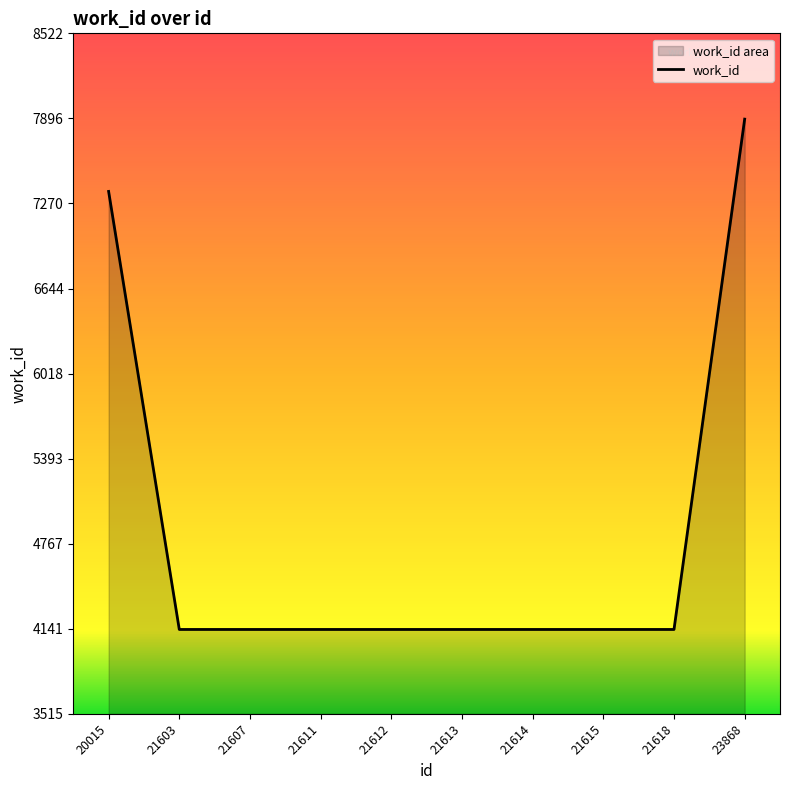

Reading left to right, list all the values displayed in this chart.

7359	4136	4136	4136	4136	4136	4136	4136	4136	7891